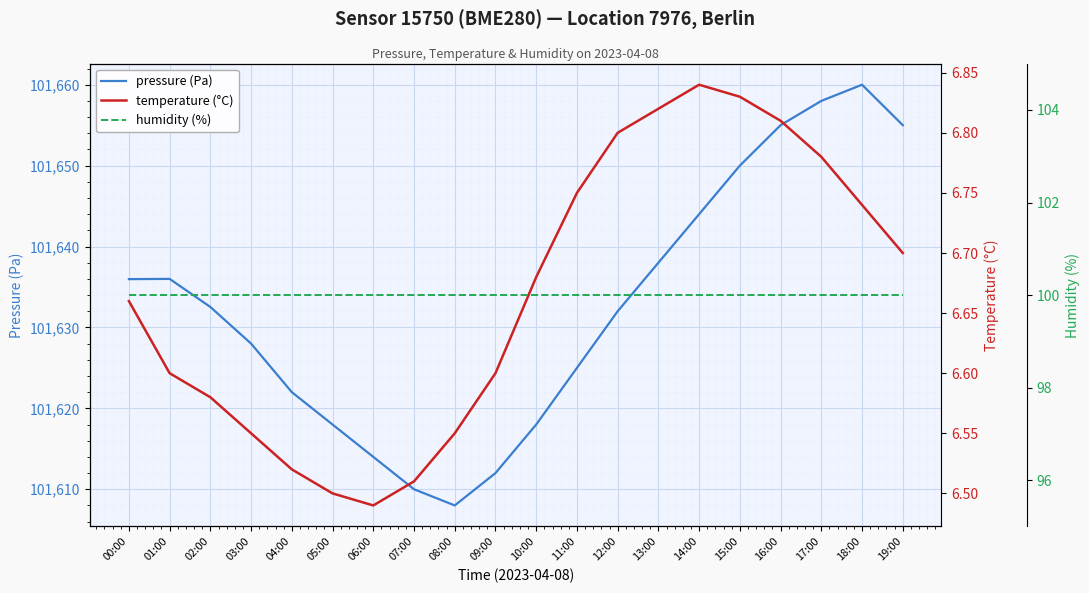

What is the average value of the temperature (°C) series?

6.7